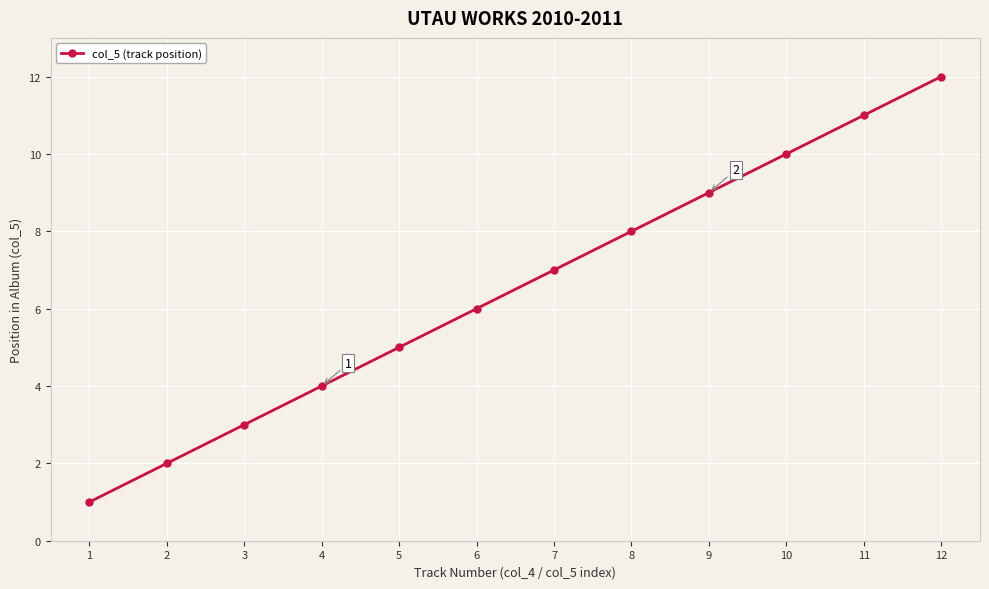

Approximately how many times larger is the value at 7 compared to 5?

1.4